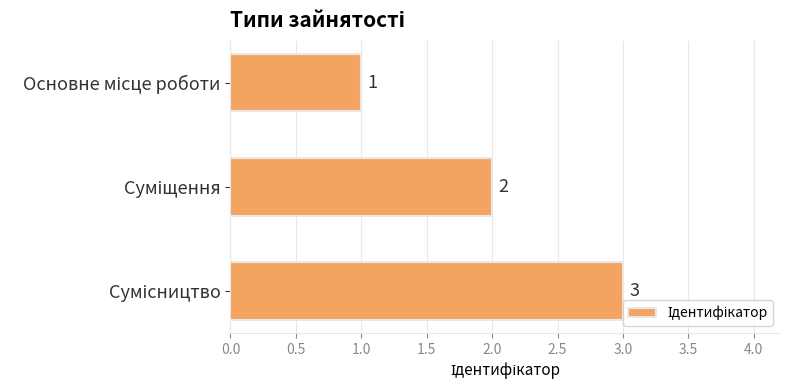

What is the value of the 1st bar from the top?

1